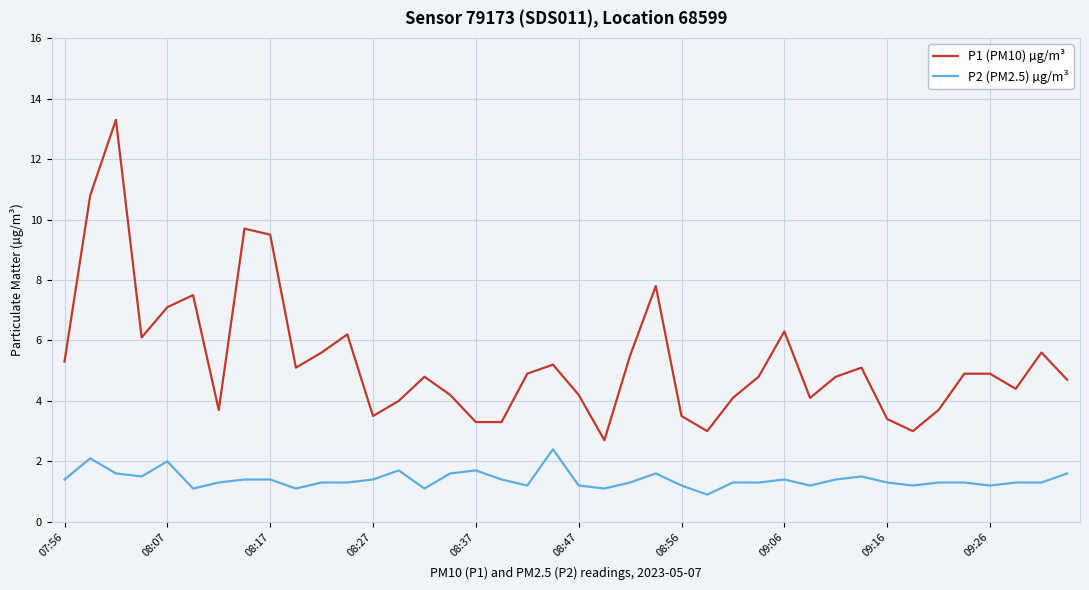

Which series has the widest spread of values?

P1 (PM10) µg/m³